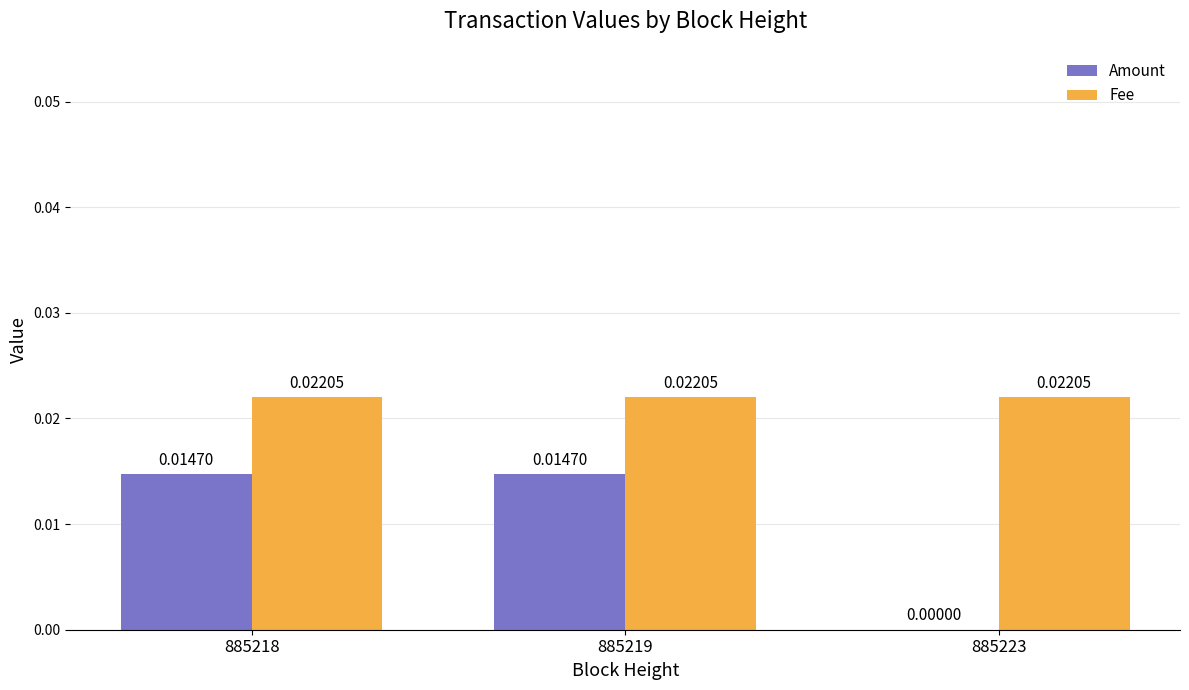

How many series are shown in this chart?

2